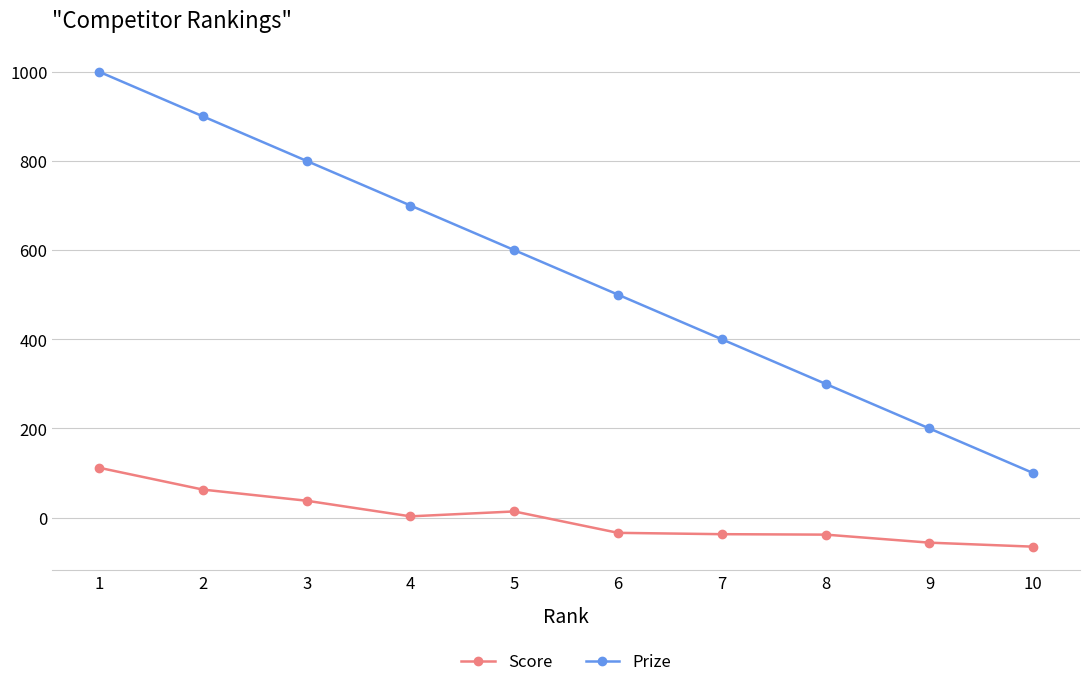

What is the minimum value shown in the chart?

-65